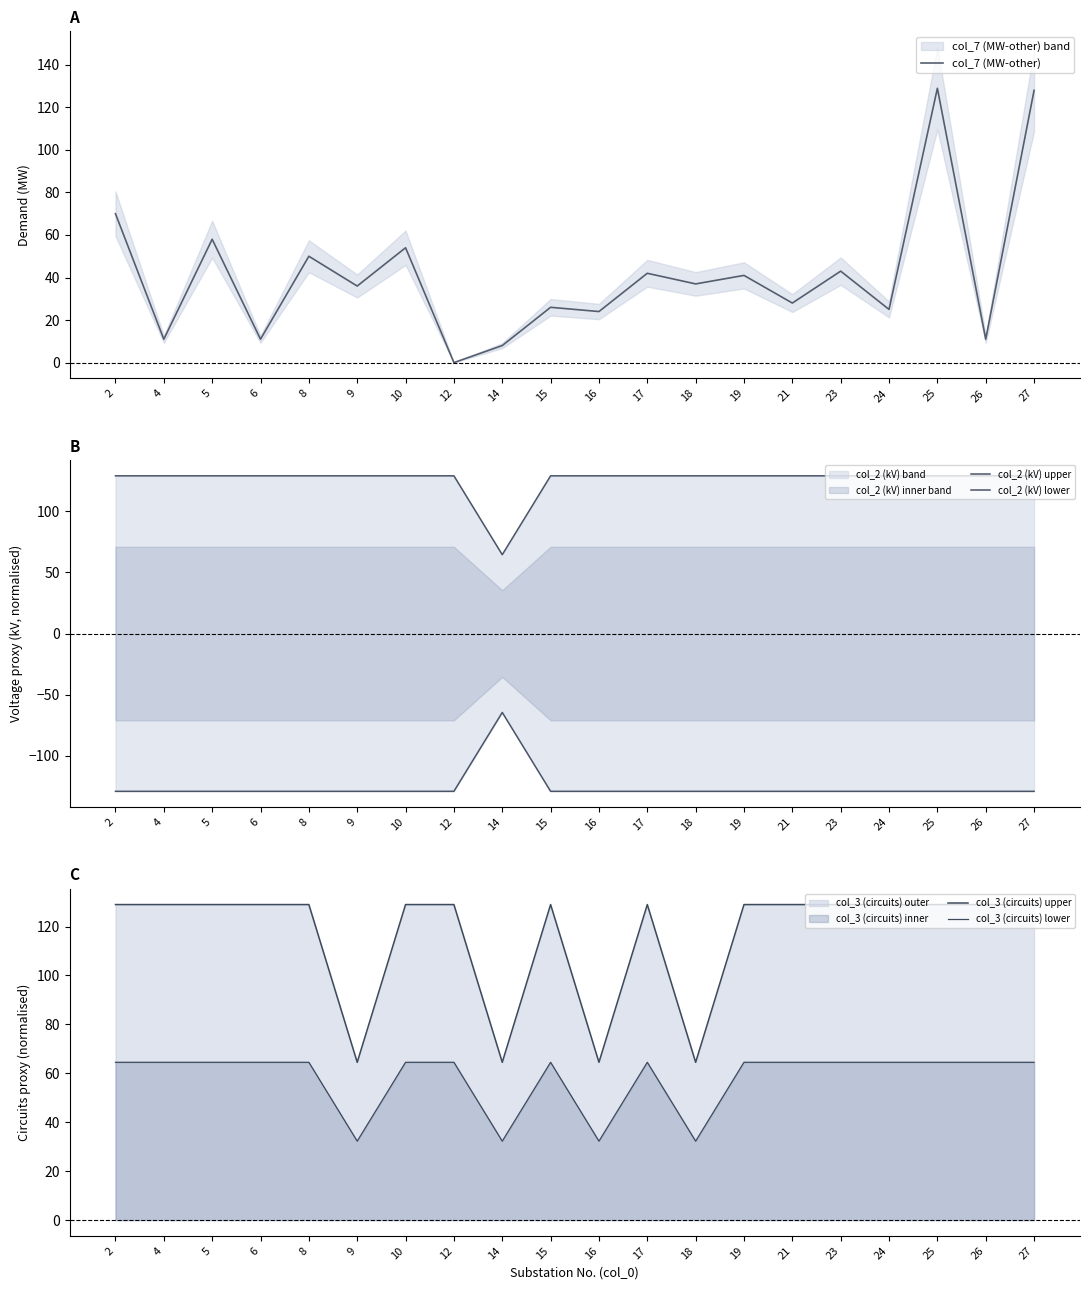

True or false: col_3 (circuits) lower has a value of 25.0 at 17.

False